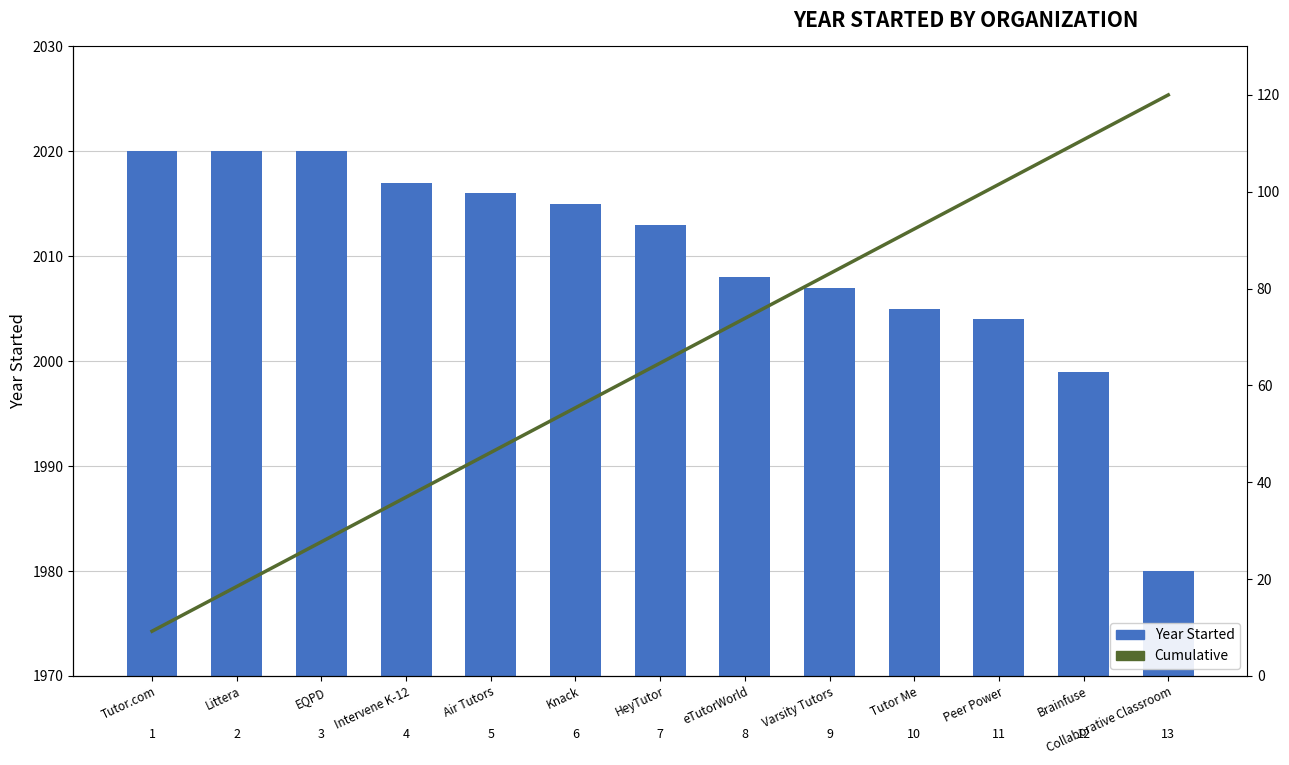

List the labels in order of Year Started value, smallest first.

Collaborative Classroom, Brainfuse, Peer Power, Tutor Me, Varsity Tutors, eTutorWorld, HeyTutor, Knack, Air Tutors, Intervene K-12, Tutor.com, Littera, EQPD